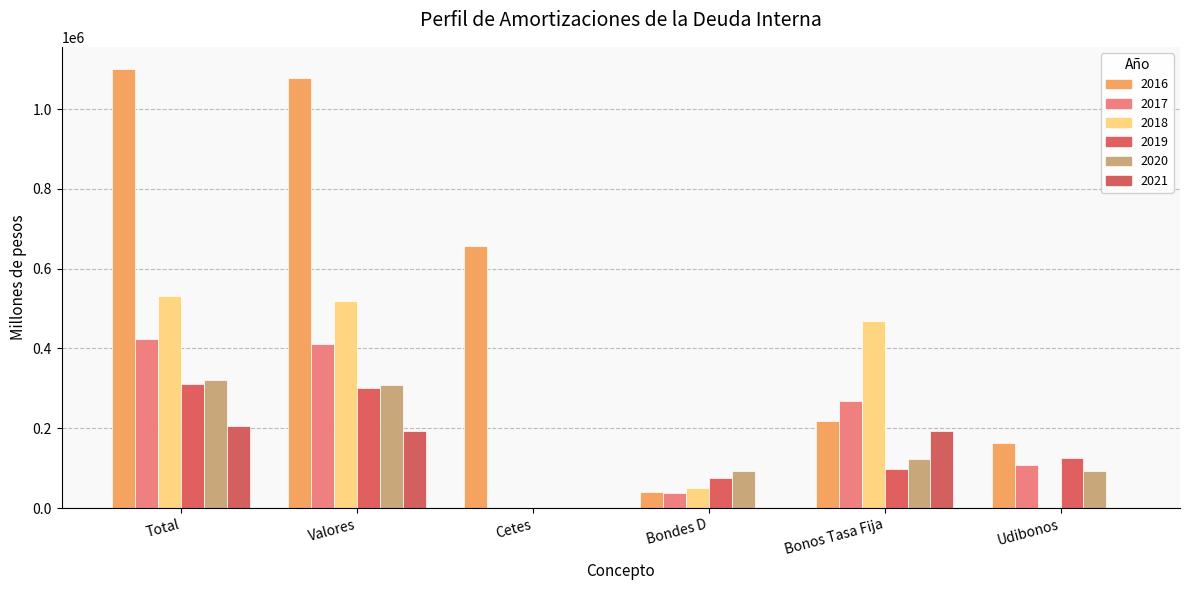

What value does the 2018 series have at Bondes D?

50386.1